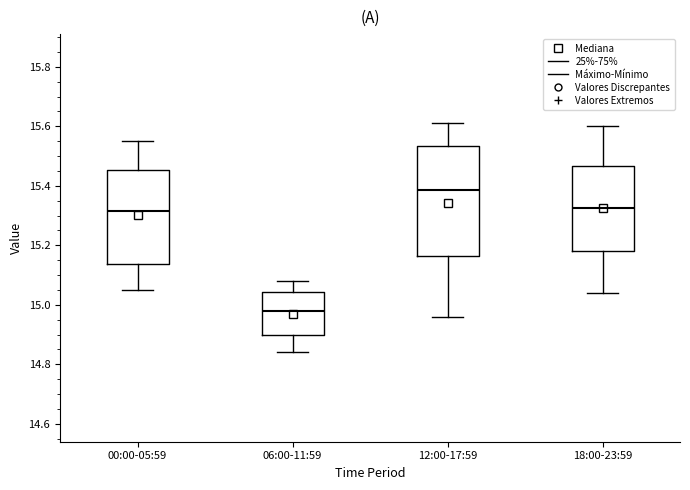

Where does the lower whisker of the box for 12:00-17:59 end on the y-axis? The values are not printed on the chart, so give them approximately, as read against the axis.

14.96